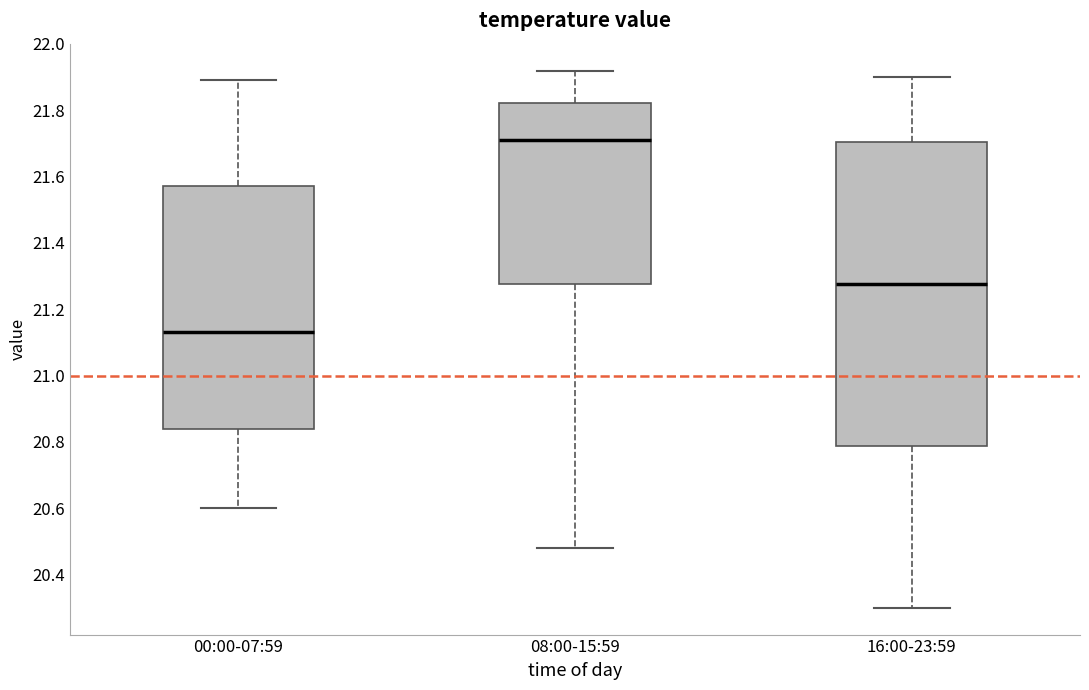

Where does the upper whisker of the box for 00:00-07:59 end on the y-axis? The values are not printed on the chart, so give them approximately, as read against the axis.

21.90